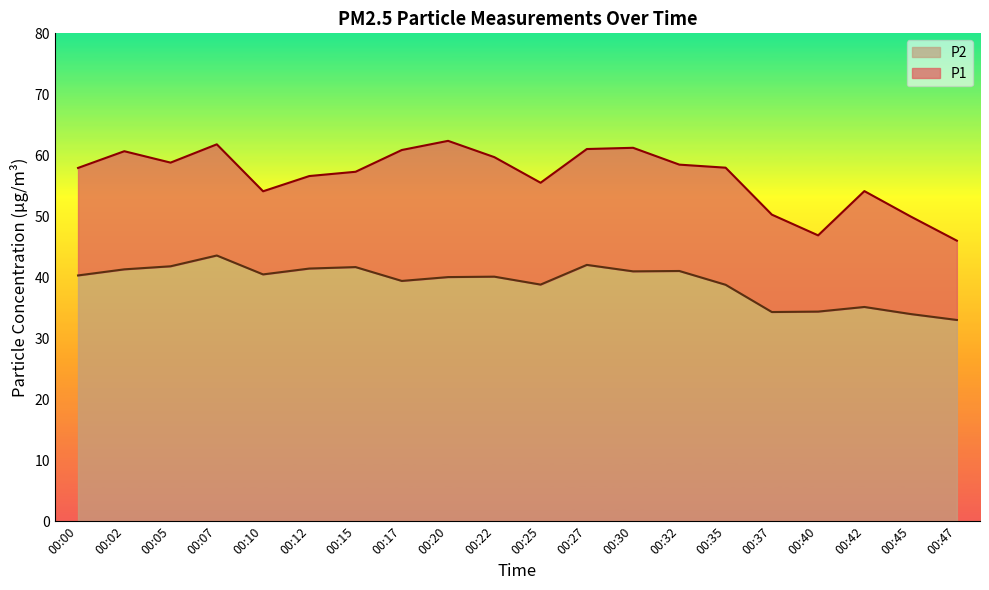

What is the average value of the P1 series?

56.6